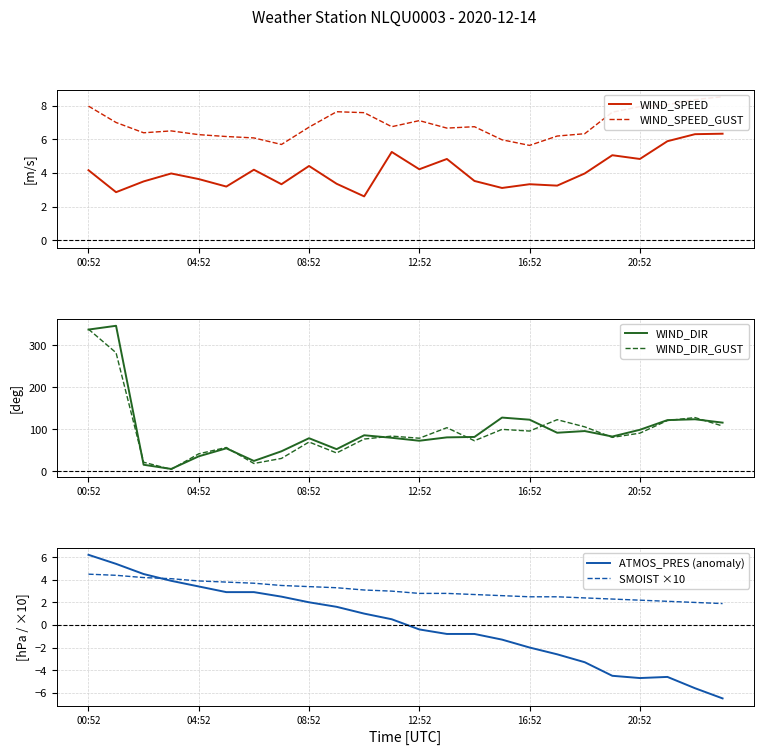

What is the label of the 10th point from the left?

9